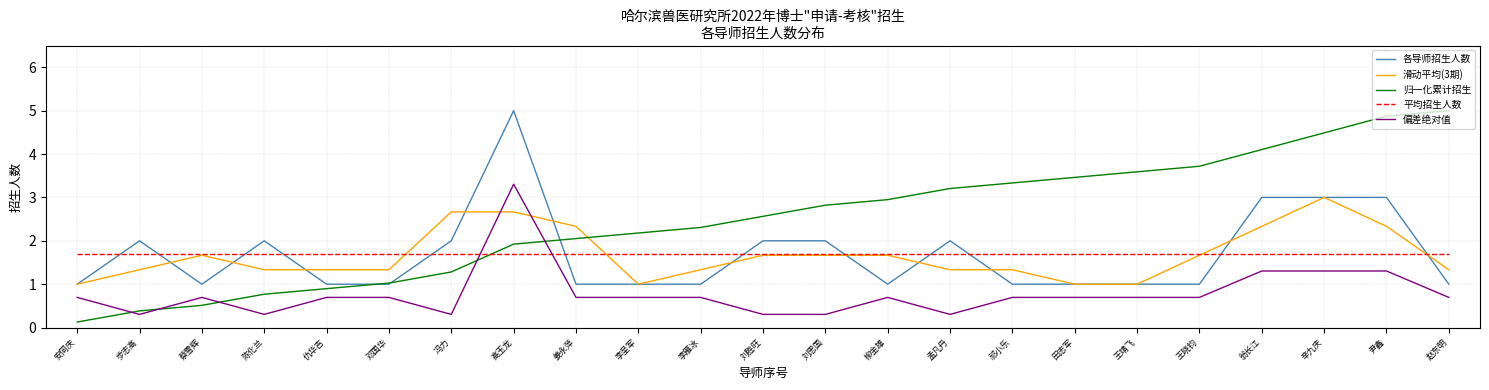

What is the total value across all series at 高玉龙?

14.6